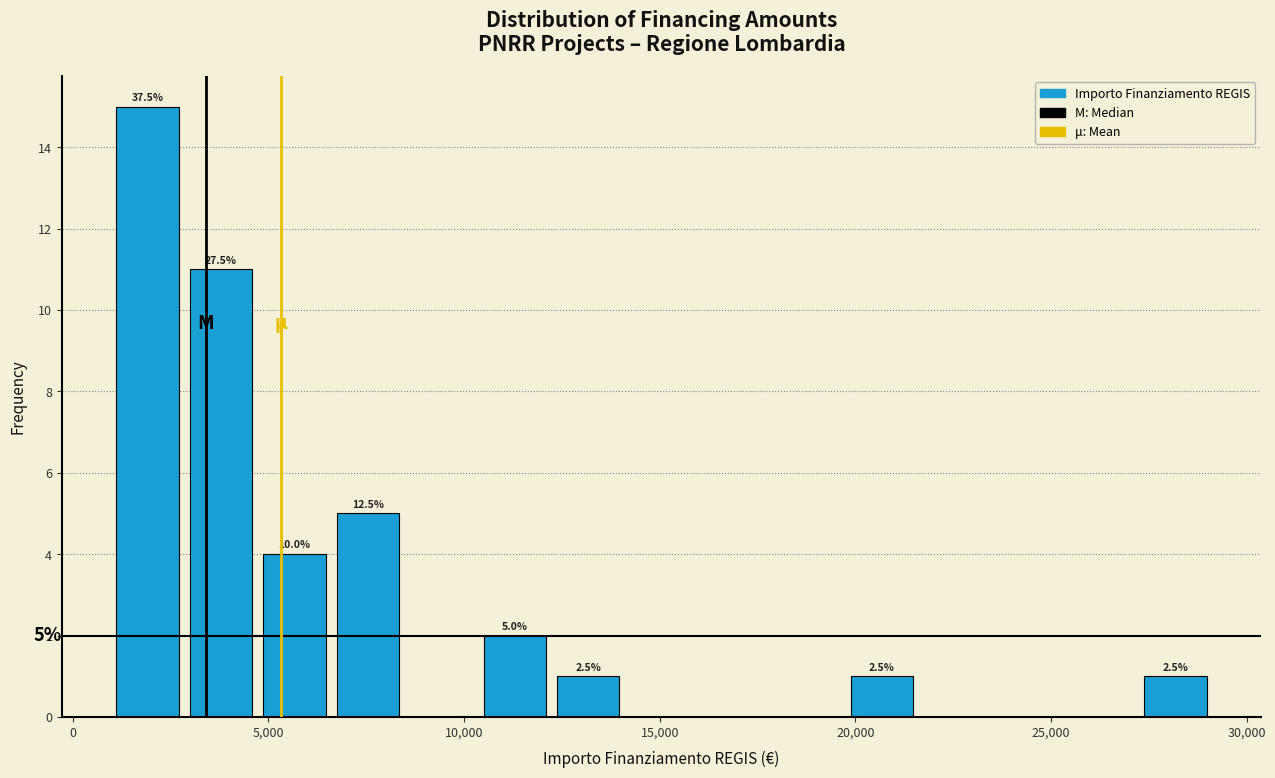

Read against the x-axis, roughly where is the centre of the tallest bar?

2000